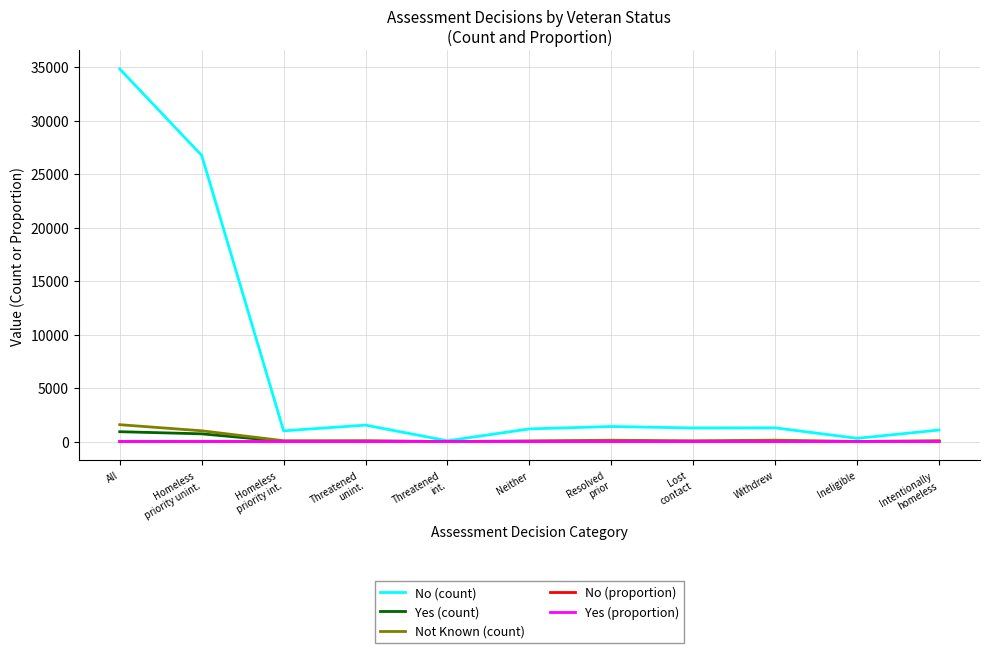

How many lines are shown in the chart?

5